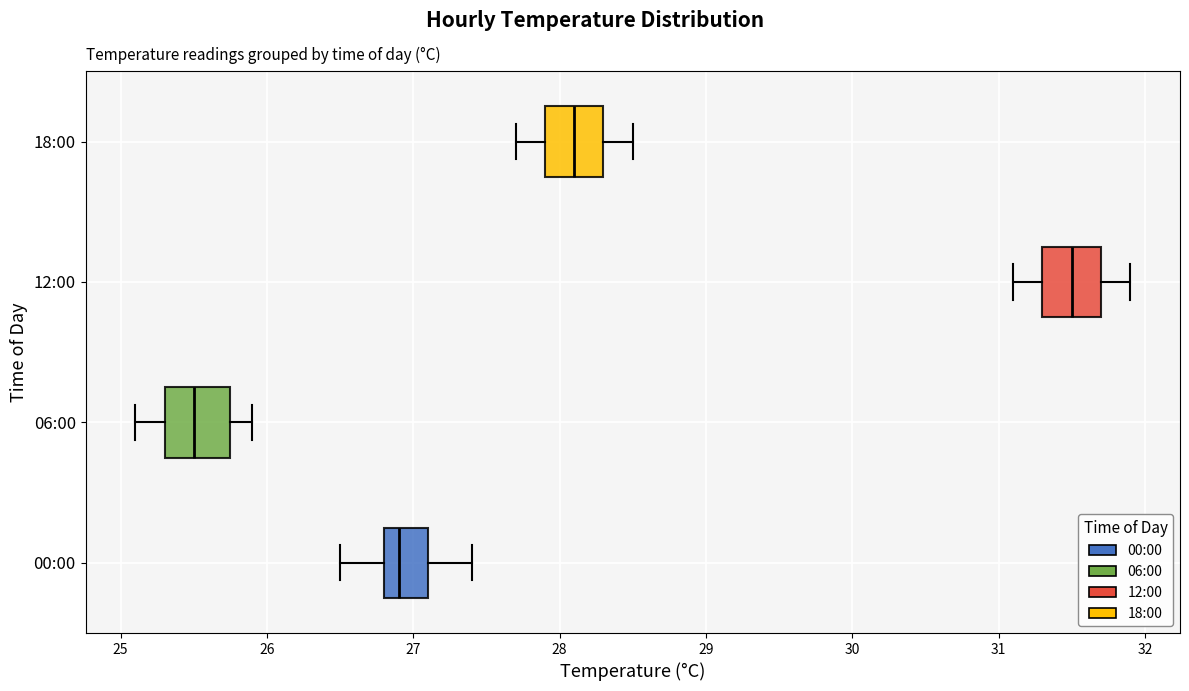

Reading bottom to top, transcribe this box plot: for each box, give where its median line is, the range the box spans, and where its two whiskers end, as read against the x-axis. The values are not printed on the chart, so give them approximately, as read against the axis.

00:00: median 26.9, box 26.8 to 27.1, whiskers 26.5 to 27.4
06:00: median 25.5, box 25.3 to 25.8, whiskers 25.1 to 25.9
12:00: median 31.5, box 31.3 to 31.7, whiskers 31.1 to 31.9
18:00: median 28.1, box 27.9 to 28.3, whiskers 27.7 to 28.5